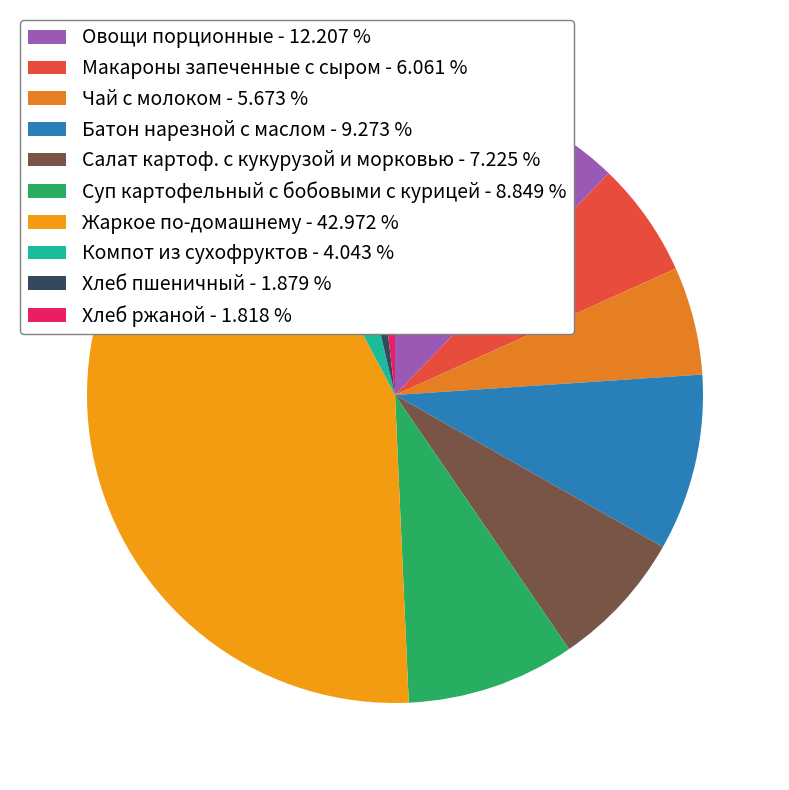

Rank the categories by value from highest to lowest.

Жаркое по-домашнему, Овощи порционные, Батон нарезной с маслом, Суп картофельный с бобовыми с курицей, Салат картоф. с кукурузой и морковью, Макароны запеченные с сыром, Чай с молоком, Компот из сухофруктов, Хлеб пшеничный, Хлеб ржаной